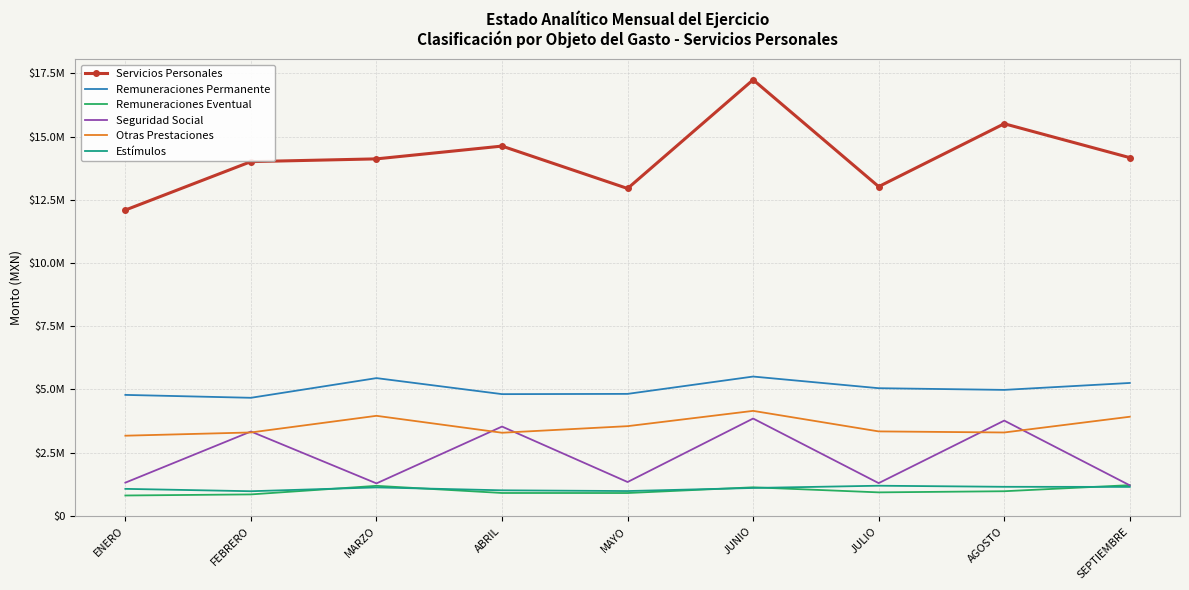

Rank the series at MAYO from highest to lowest value.

Servicios Personales, Remuneraciones Permanente, Otras Prestaciones, Seguridad Social, Estímulos, Remuneraciones Eventual